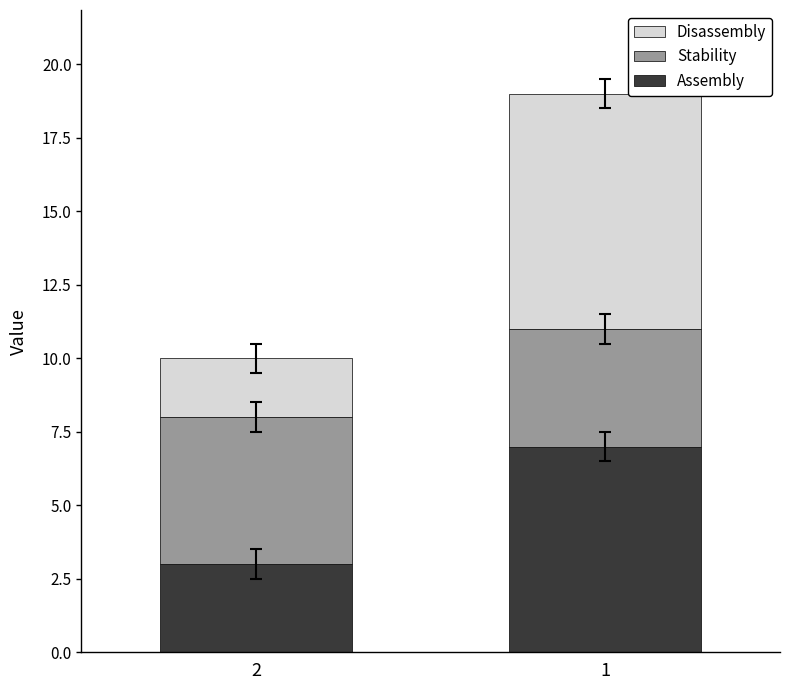

How many data points in Assembly are less than 7?

1